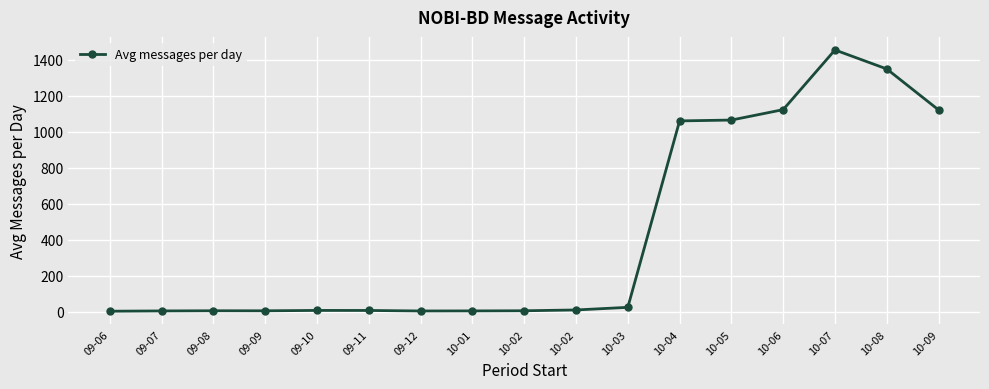

Count the number of categories in the chart.

17